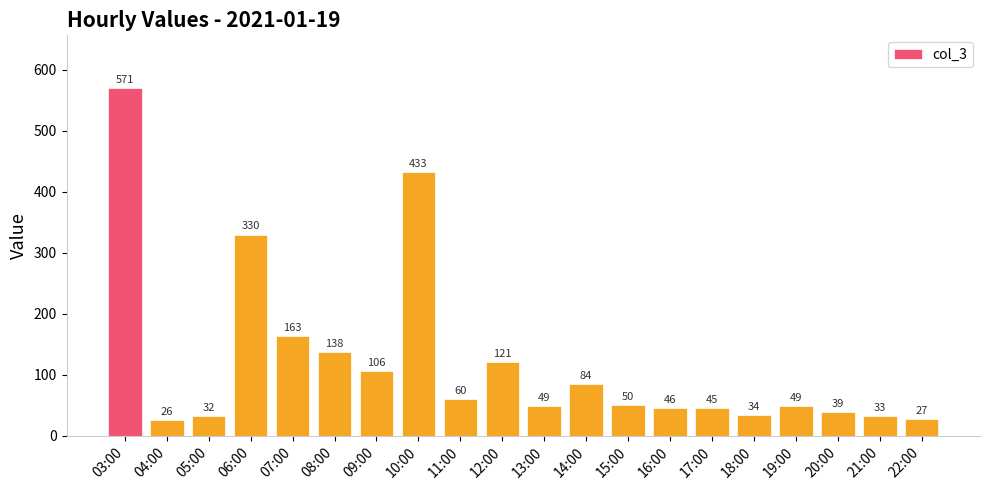

What is the change in value from 05:00 to 11:00?

+28